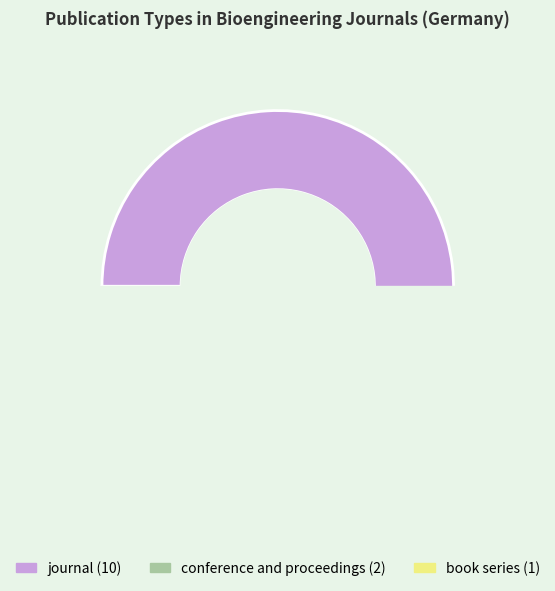

What percentage is the book series slice, to the nearest percent?

8%